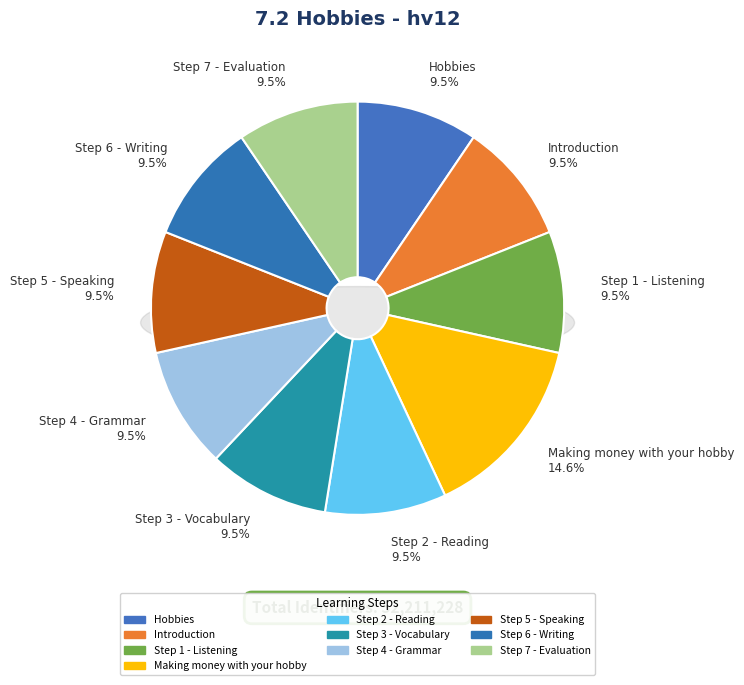

To the nearest percent, what portion does Hobbies represent?

9%